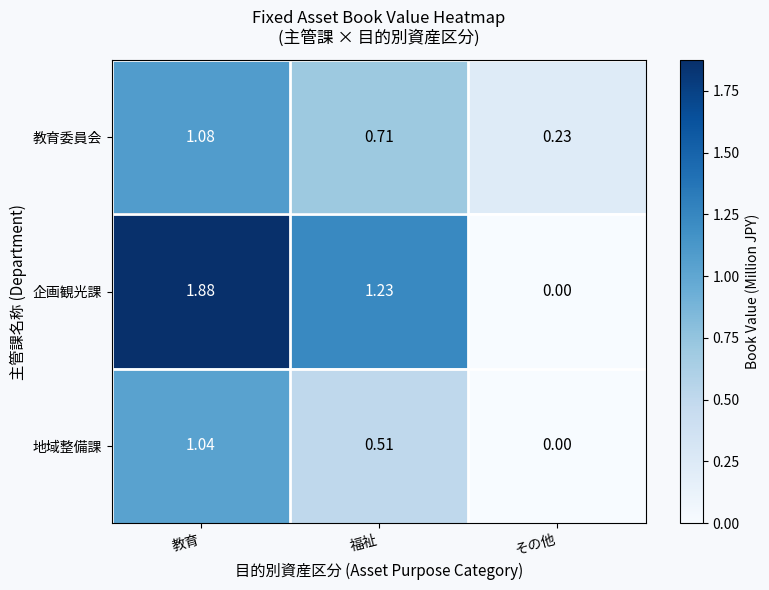

Where is 地域整備課 nearest to the value 0?

その他